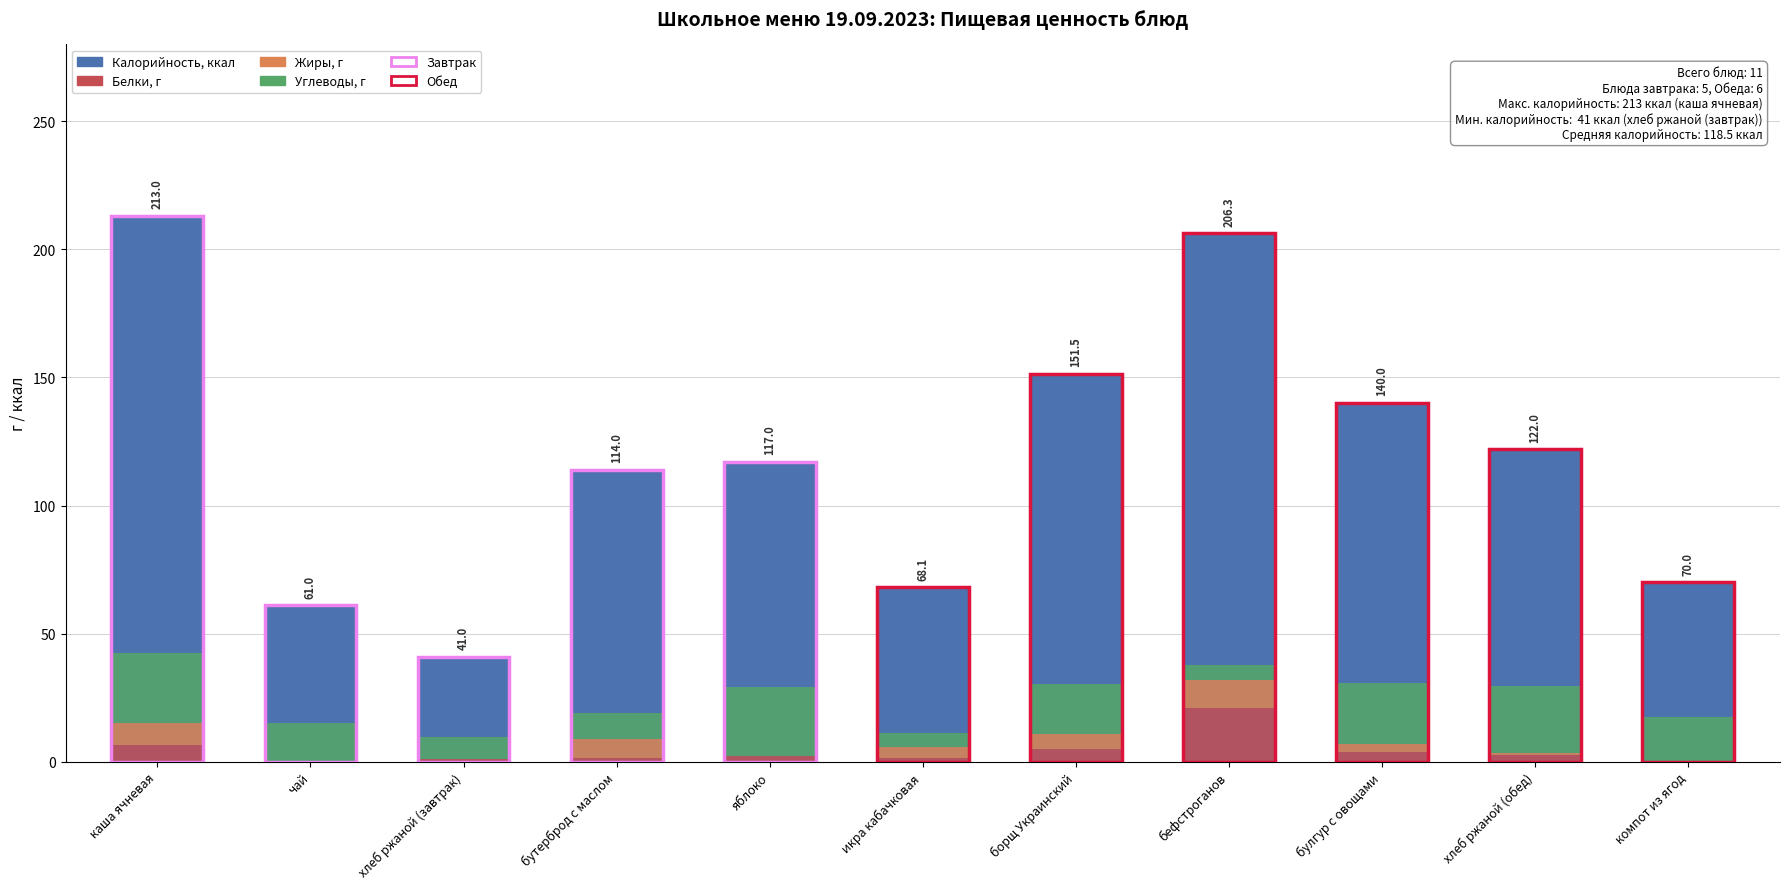

Reading left to right, list all the values displayed in this chart.

Калорийность: каша ячневая=213.0	чай=61.0	хлеб ржаной (завтрак)=41.0	бутерброд с маслом=114.0	яблоко=117.0	икра кабачковая=68.1	борщ Украинский=151.5	бефстроганов=206.3	булгур с овощами=140.0	хлеб ржаной (обед)=122.0	компот из ягод=70.0
Белки: каша ячневая=6.6	чай=0.1	хлеб ржаной (завтрак)=0.9	бутерброд с маслом=1.6	яблоко=2.2	икра кабачковая=1.4	борщ Украинский=4.9	бефстроганов=21.0	булгур с овощами=3.7	хлеб ржаной (обед)=2.8	компот из ягод=0.1
Жиры: каша ячневая=8.6	чай=0.0	хлеб ржаной (завтрак)=0.2	бутерброд с маслом=7.4	яблоко=0.2	икра кабачковая=4.5	борщ Украинский=5.9	бефстроганов=11.1	булгур с овощами=3.2	хлеб ржаной (обед)=0.6	компот из ягод=0.0
Углеводы: каша ячневая=27.2	чай=15.2	хлеб ржаной (завтрак)=8.7	бутерброд с маслом=10.0	яблоко=26.8	икра кабачковая=5.5	борщ Украинский=19.7	бефстроганов=5.6	булгур с овощами=24.0	хлеб ржаной (обед)=26.2	компот из ягод=17.3